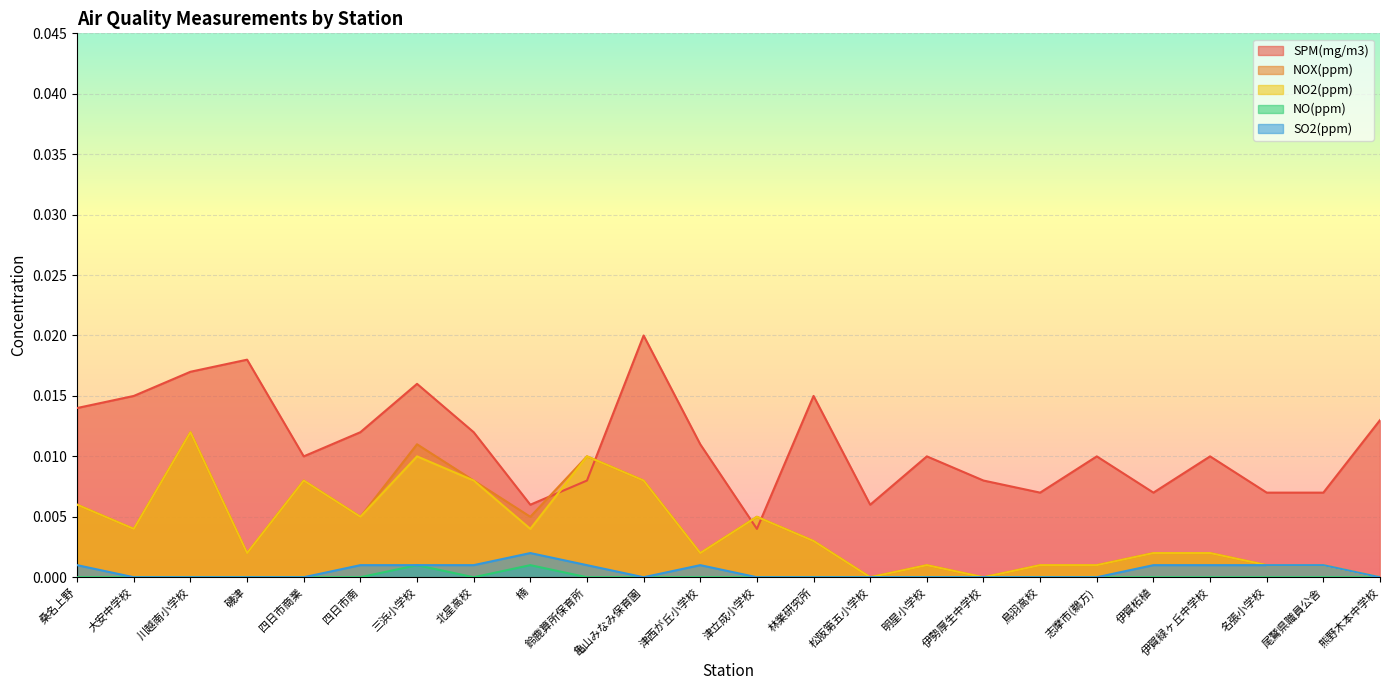

What are all the series names shown in the legend?

SPM(mg/m3), NOX(ppm), NO2(ppm), NO(ppm), SO2(ppm)